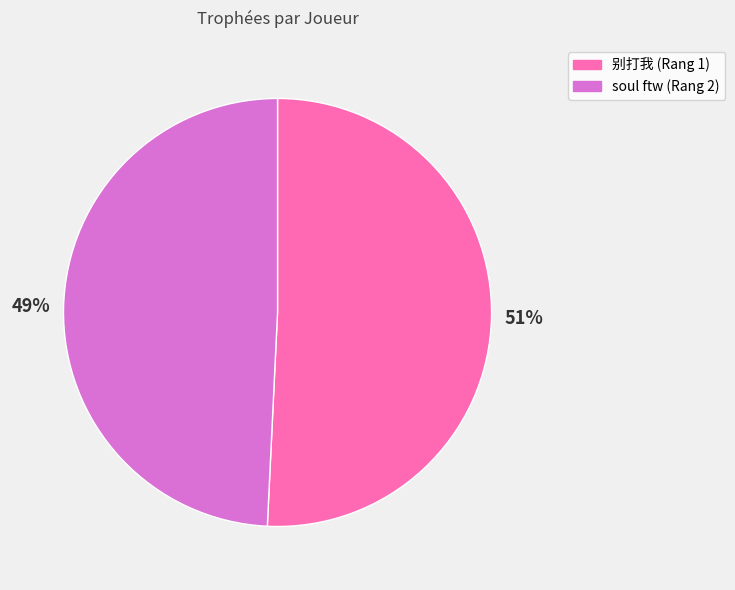

Do soul ftw (Rang 2) and 别打我 (Rang 1) together represent more than half of the pie?

Yes